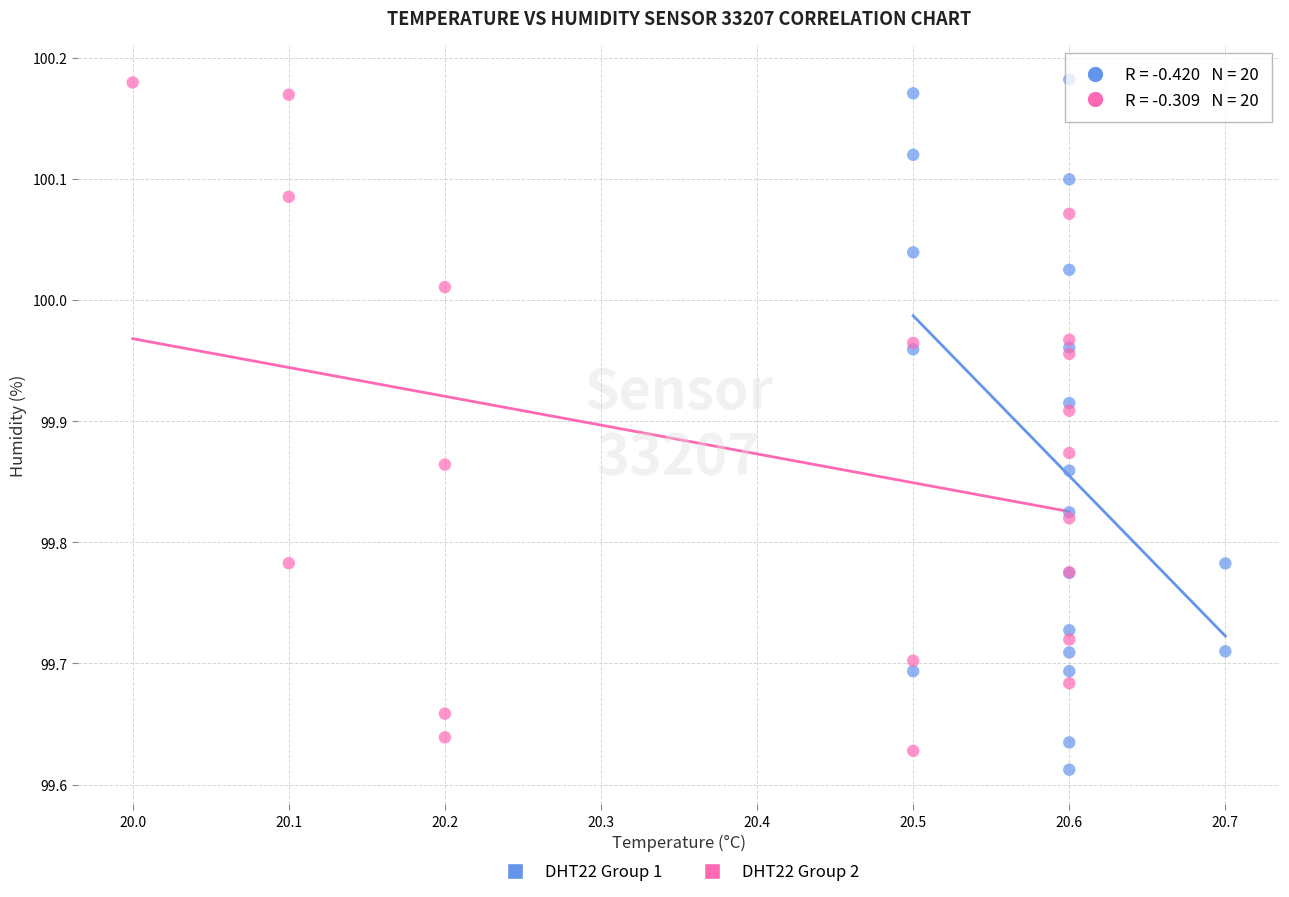

Which series has the widest spread of Y values?

DHT22 Group 1